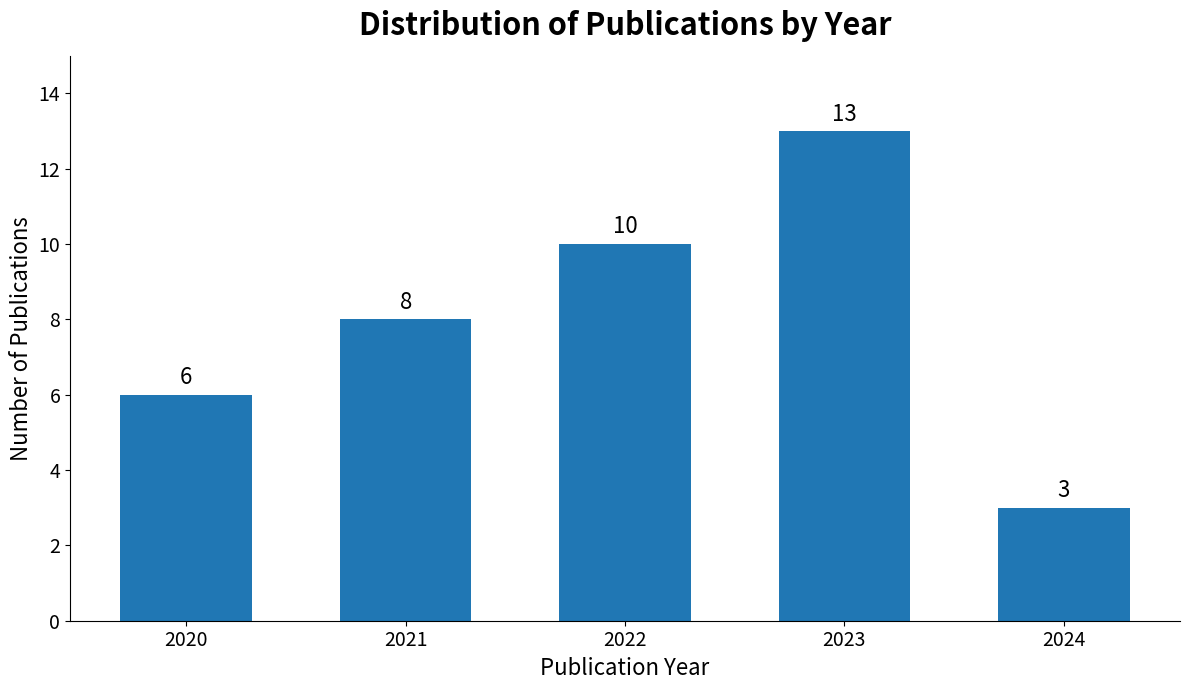

Reading left to right, what are all the values shown in this chart?

6	8	10	13	3